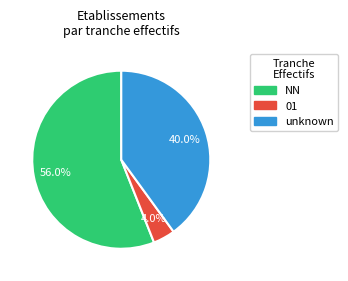

Is there any slice that represents more than half of the pie?

Yes